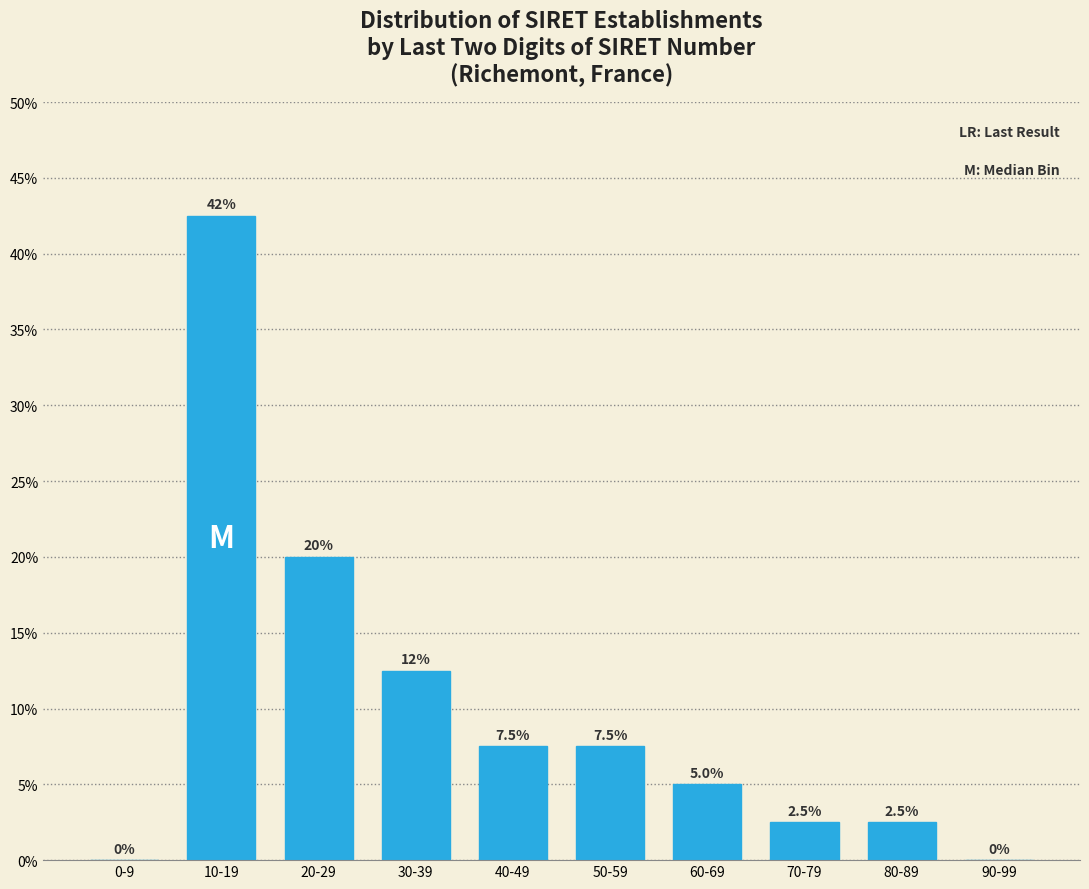

Reading right to left, list all the values displayed in this chart.

90-99=0.0	80-89=2.5	70-79=2.5	60-69=5.0	50-59=7.5	40-49=7.5	30-39=12.5	20-29=20.0	10-19=42.5	0-9=0.0